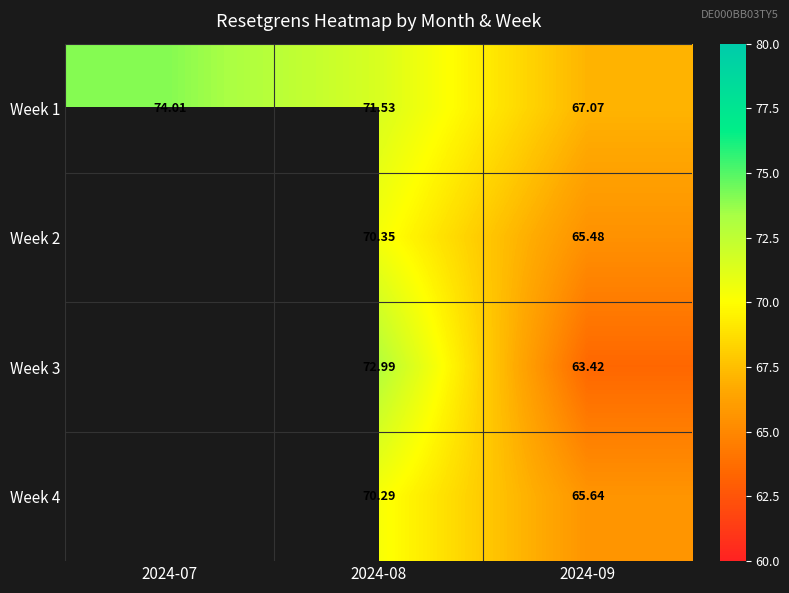

What is the difference between the highest and lowest values at 2024-08?

2.7